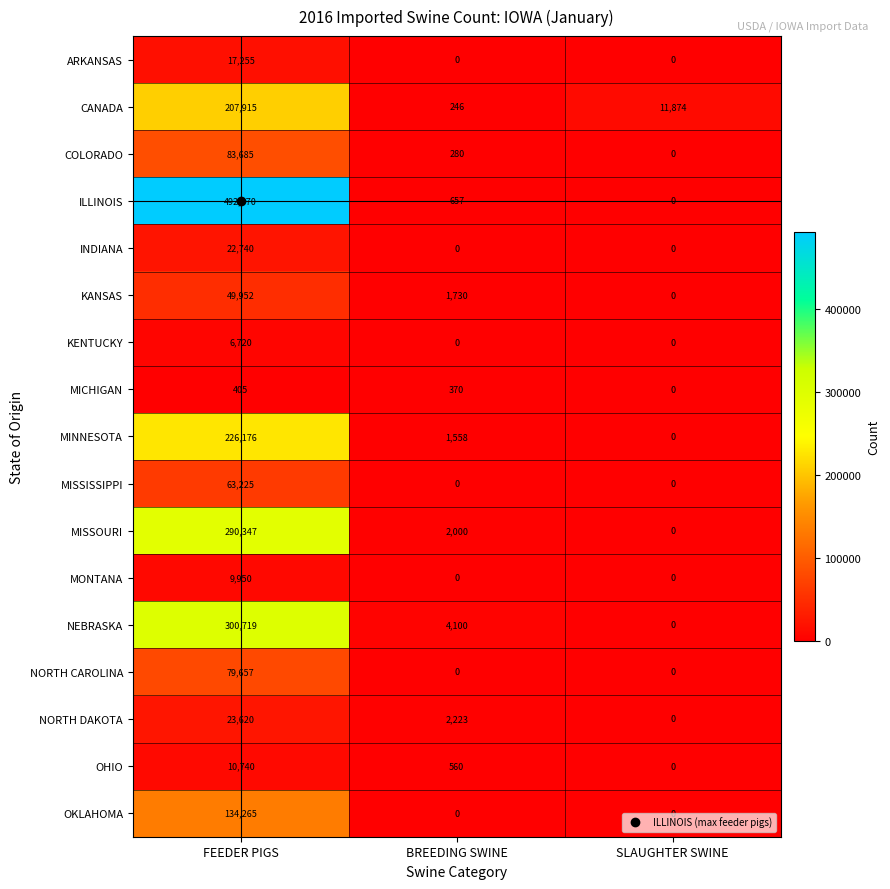

What is the total value across all series at BREEDING SWINE?

13724